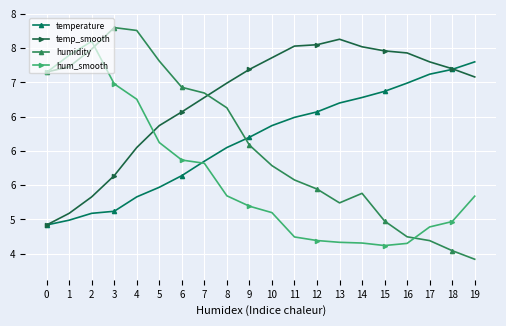

Does the chart have visible grid lines?

Yes